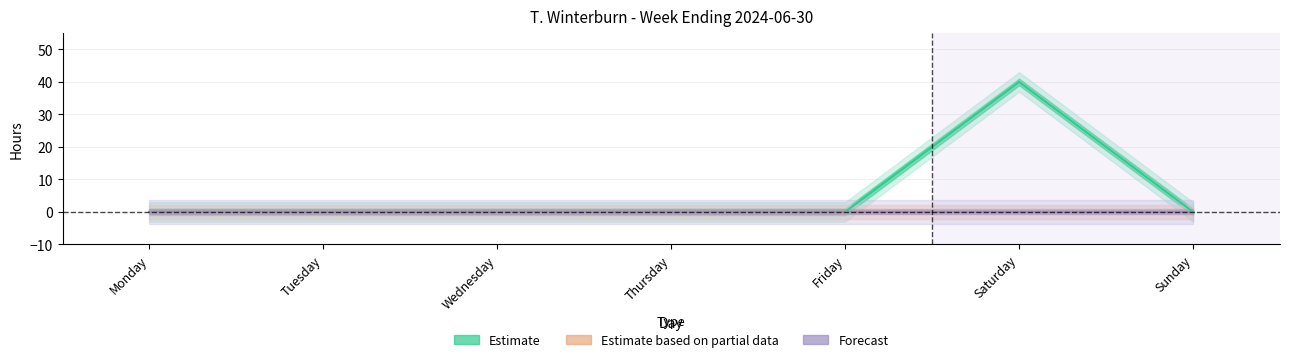

Reading left to right, list all the values displayed in this chart.

Estimate: Monday=0	Tuesday=0	Wednesday=0	Thursday=0	Friday=0	Saturday=40	Sunday=0
Estimate based on partial data: Monday=0	Tuesday=0	Wednesday=0	Thursday=0	Friday=0	Saturday=0	Sunday=0
Forecast: Monday=0	Tuesday=0	Wednesday=0	Thursday=0	Friday=0	Saturday=0	Sunday=0